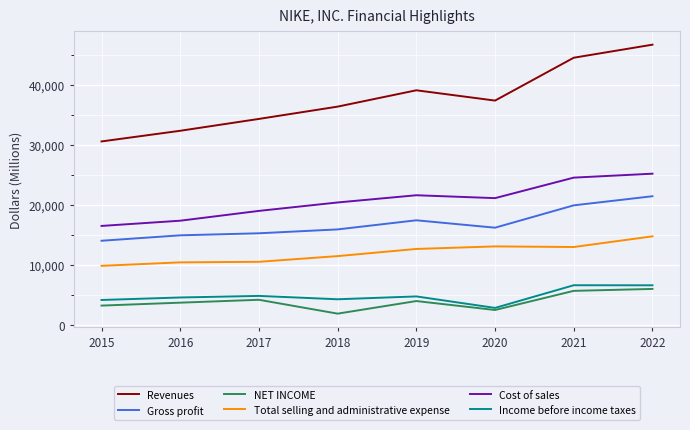

What is the maximum value shown in the chart?

46710